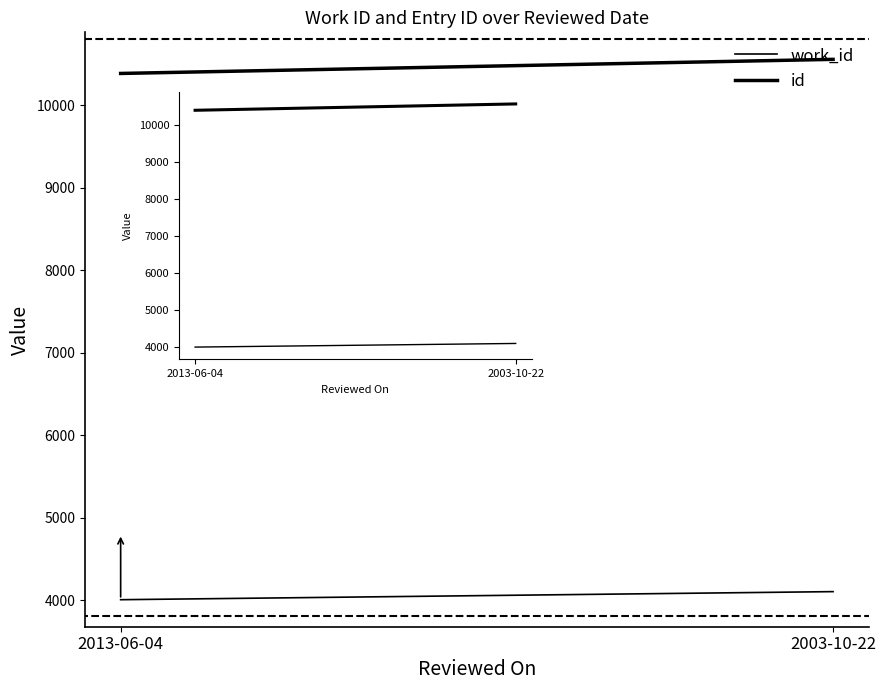

Reading left to right, what are all the values shown in this chart?

work_id: 2013-06-04=4004	2003-10-22=4102
id: 2013-06-04=10387	2003-10-22=10558